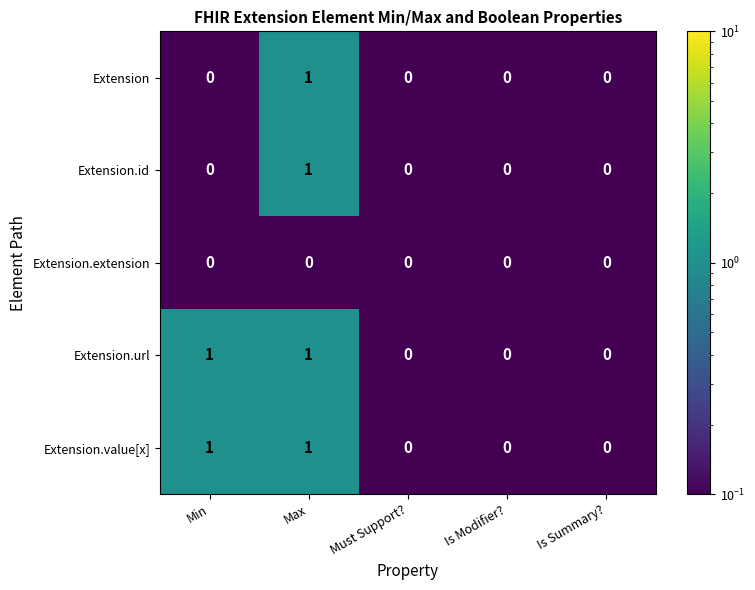

At which category is the sum across all series the highest?

Max